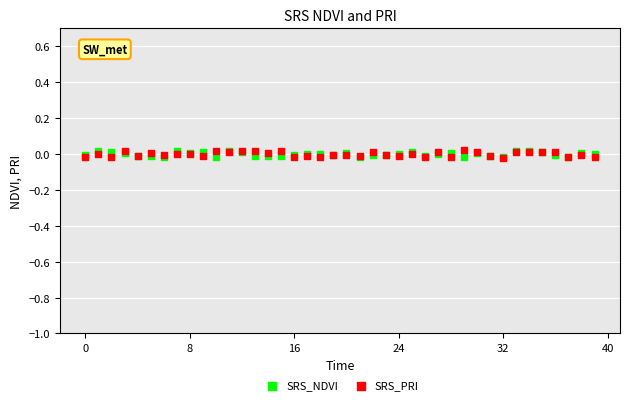

What are all the series names shown in the legend?

SRS_NDVI, SRS_PRI